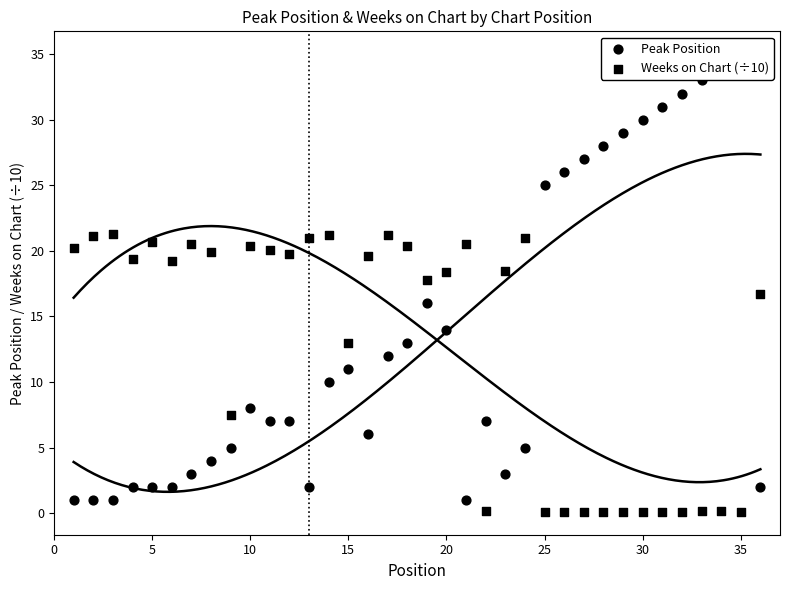

What is the total value across all series at 35?

35.1